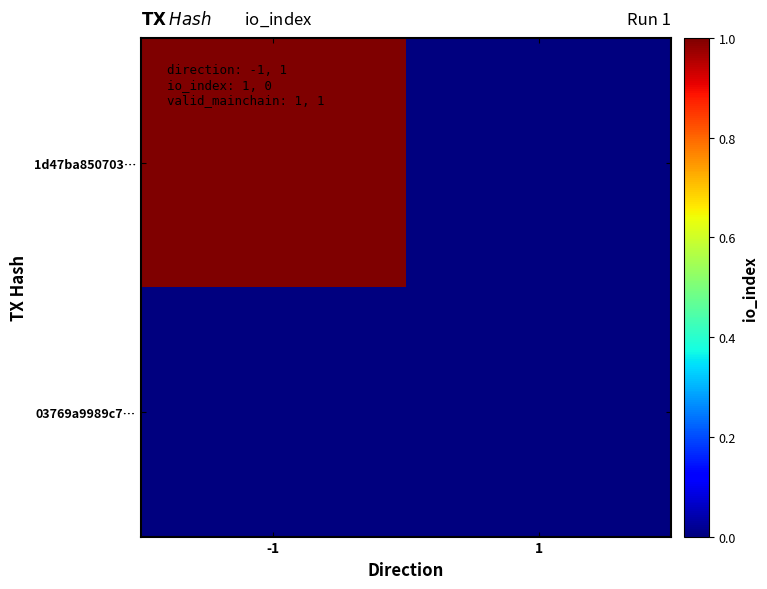

At -1, list the series in order from largest to smallest.

1d47ba850703…, 03769a9989c7…